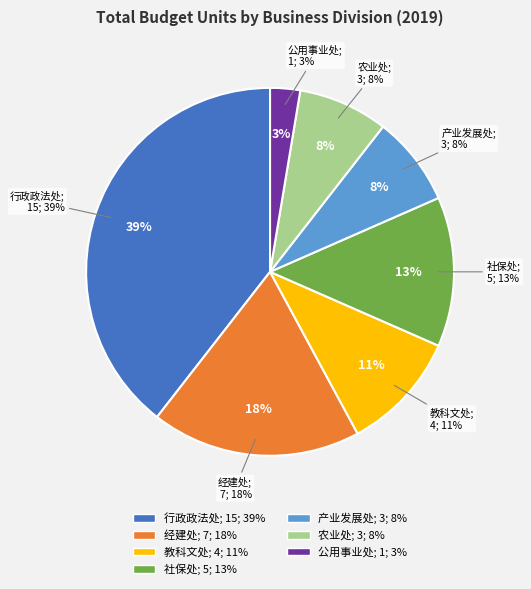

Count the number of slices in the pie.

7